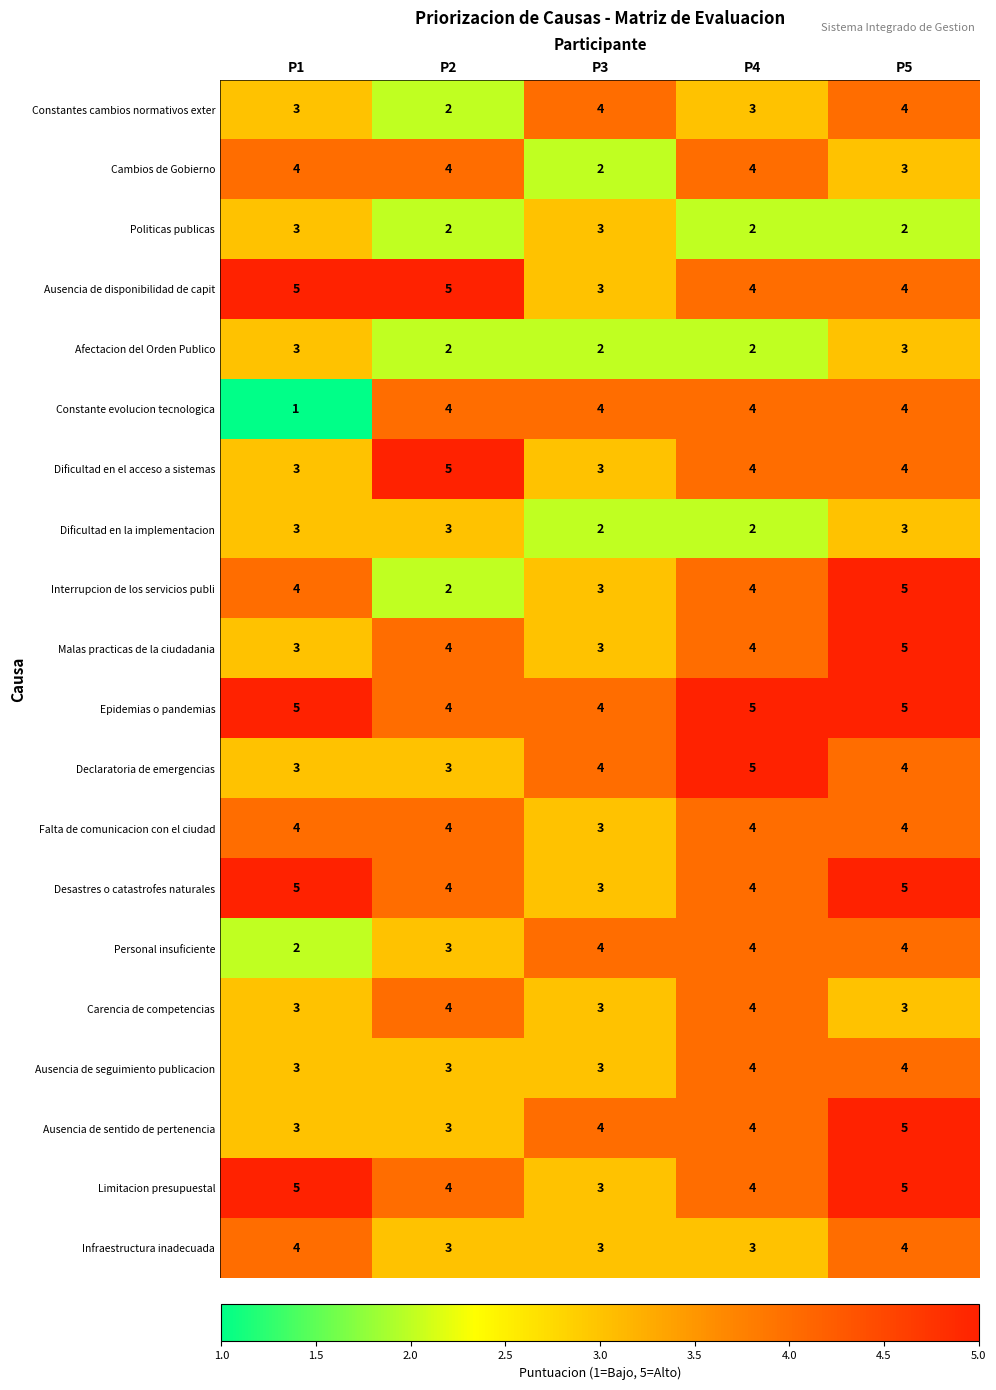

What is the difference between the highest and lowest values at P2?

3